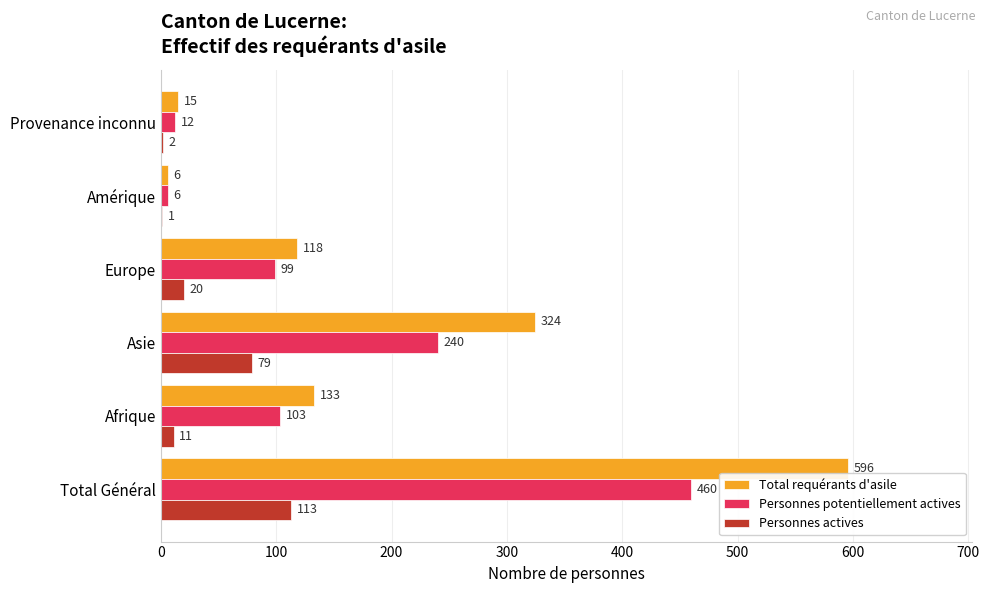

Which label corresponds to the largest value in the chart?

Total Général